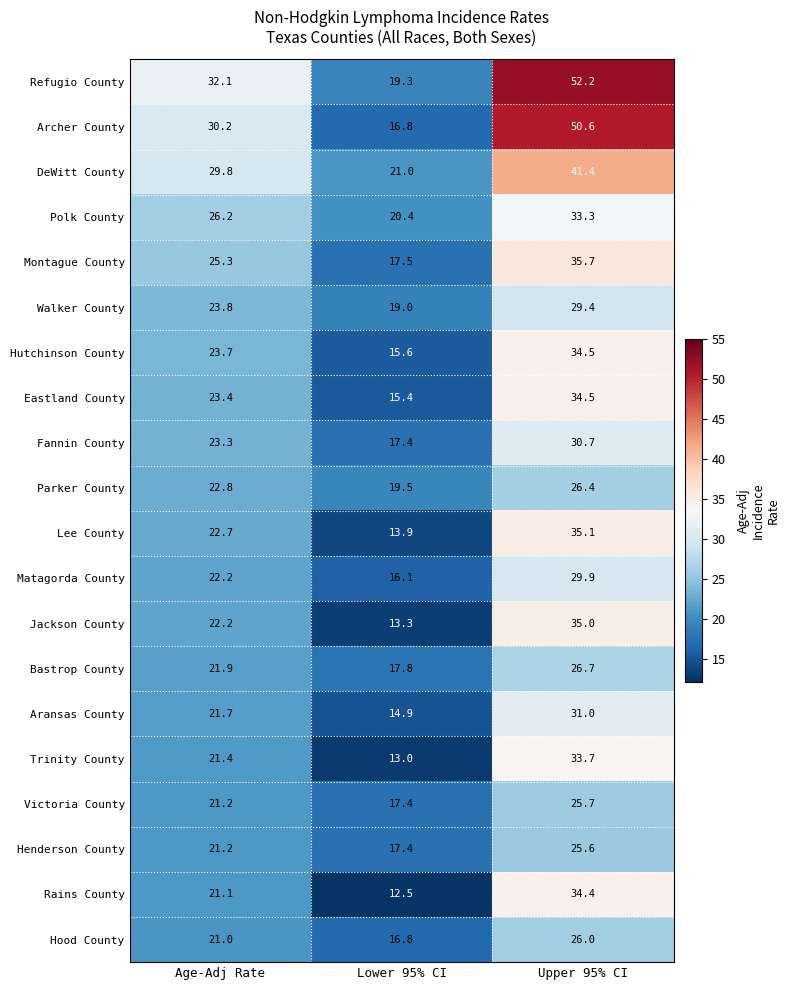

At which category is the sum across all series the highest?

Upper 95% CI